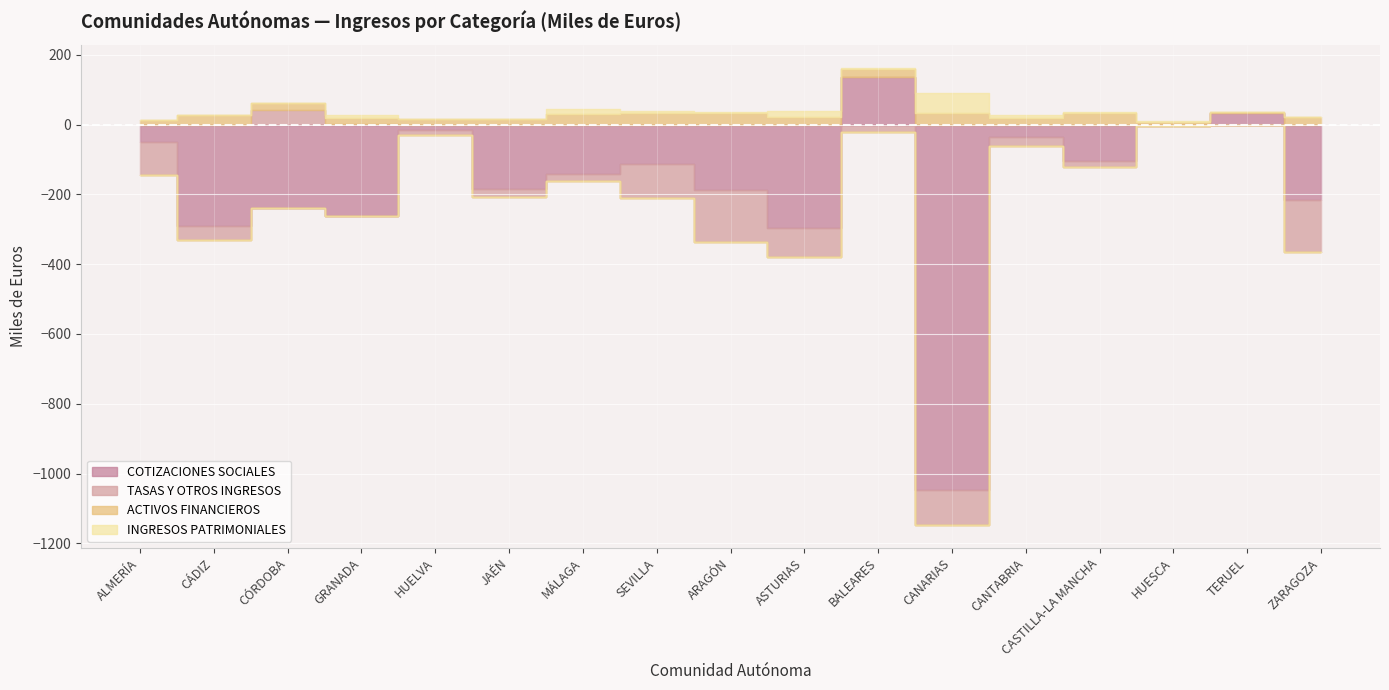

Reading left to right, extract all data points from this chart.

COTIZACIONES SOCIALES: -51.4	-290.1	-239.0	-261.6	-16.2	-183.5	-140.4	-114.2	-187.4	-296.0	136.3	-1046.2	-36.3	-104.5	-3.0	31.7	-216.2
ACTIVOS FINANCIEROS: 12.8	27.0	19.5	19.5	15.8	14.5	29.8	33.7	32.0	20.5	24.1	34.0	17.4	32.8	7.7	3.4	20.9
INGRESOS PATRIMONIALES: 0.2	0.0	0.0	8.1	0.0	0.0	14.4	4.8	4.1	17.0	2.9	57.4	10.1	2.8	2.3	0.0	1.7
TASAS Y OTROS INGRESOS: -93.5	-40.1	41.1	0.5	-12.8	-23.5	-22.0	-97.6	-149.2	-83.8	-21.2	-100.9	-23.9	-17.2	0.2	1.0	-150.4